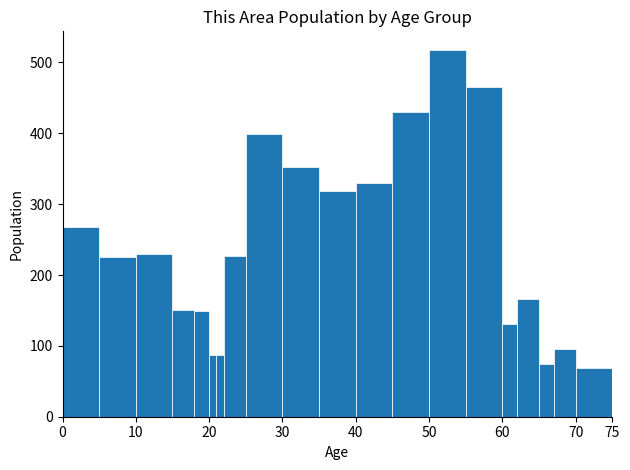

Read against the x-axis, roughly where is the centre of the tallest bar?

52.5